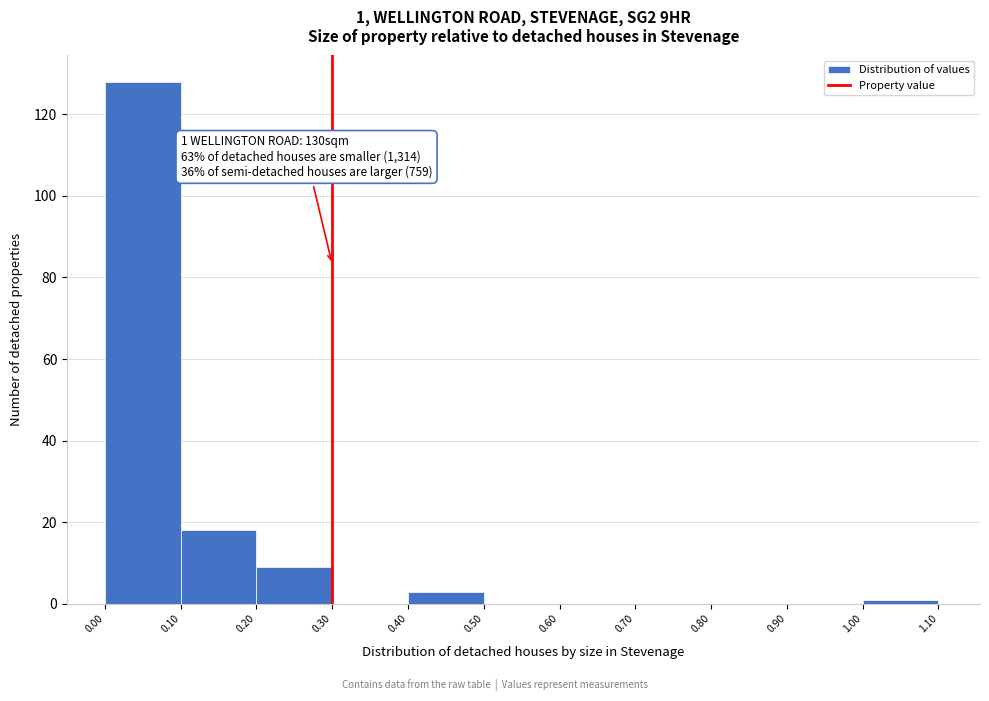

Over which range of the x-axis is the bar tallest?

0.00 to 0.10